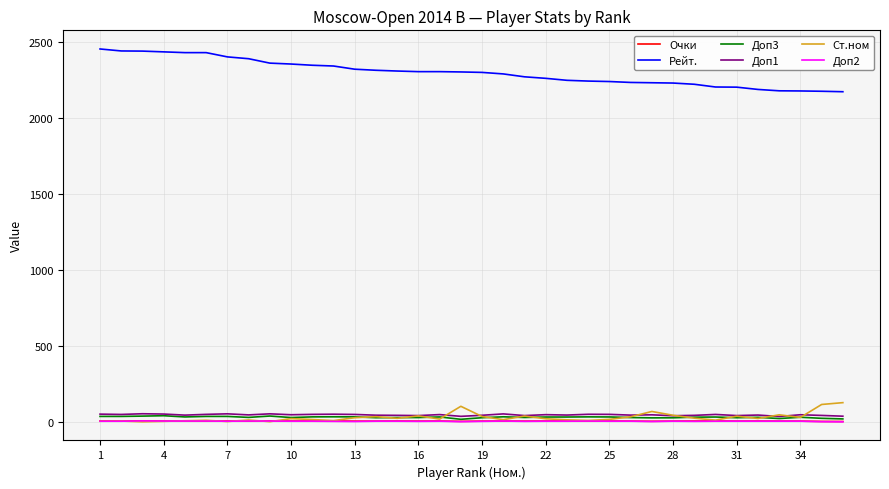

True or false: Доп3 and Рейт. cross at least once.

False